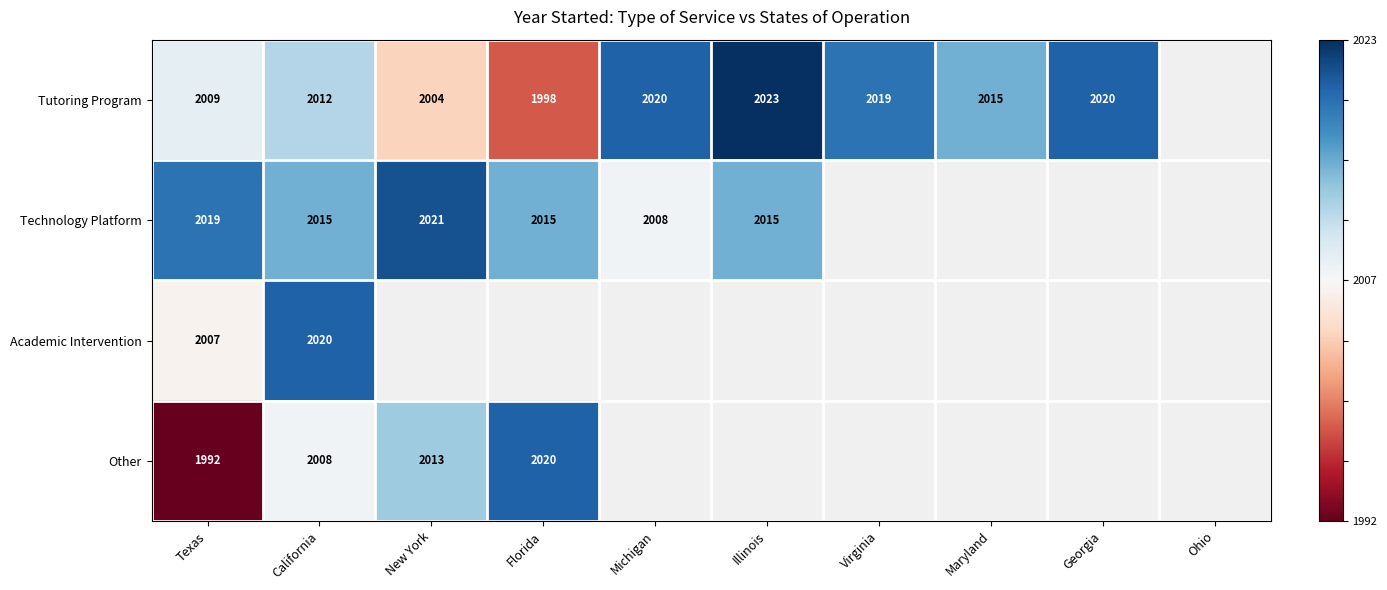

How many distinct data groups are displayed?

4